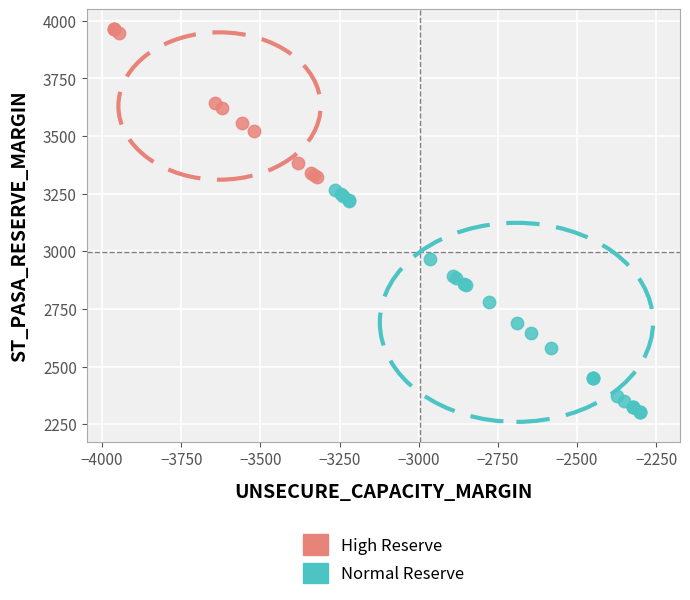

Which series reaches the minimum Y coordinate?

Normal Reserve